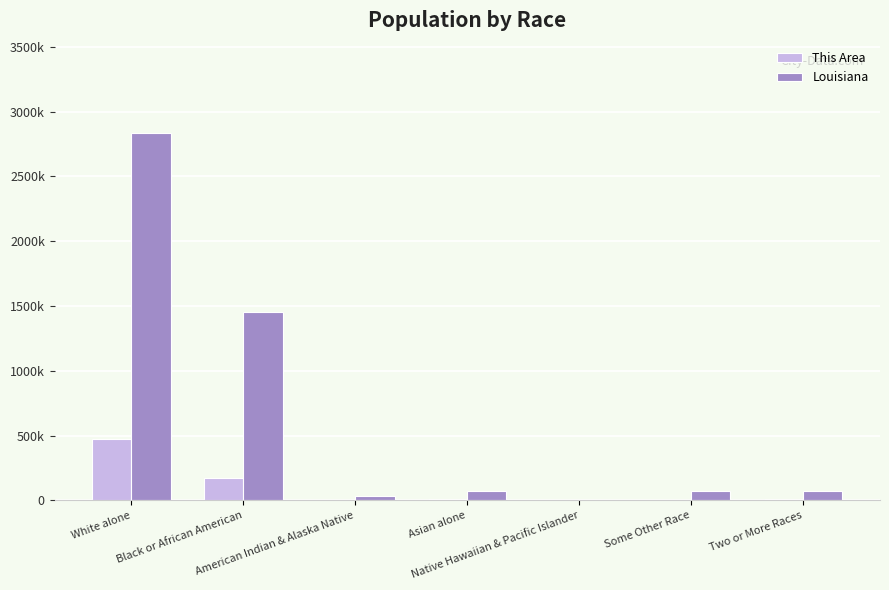

At how many categories does at least one series exceed 1990214?

1